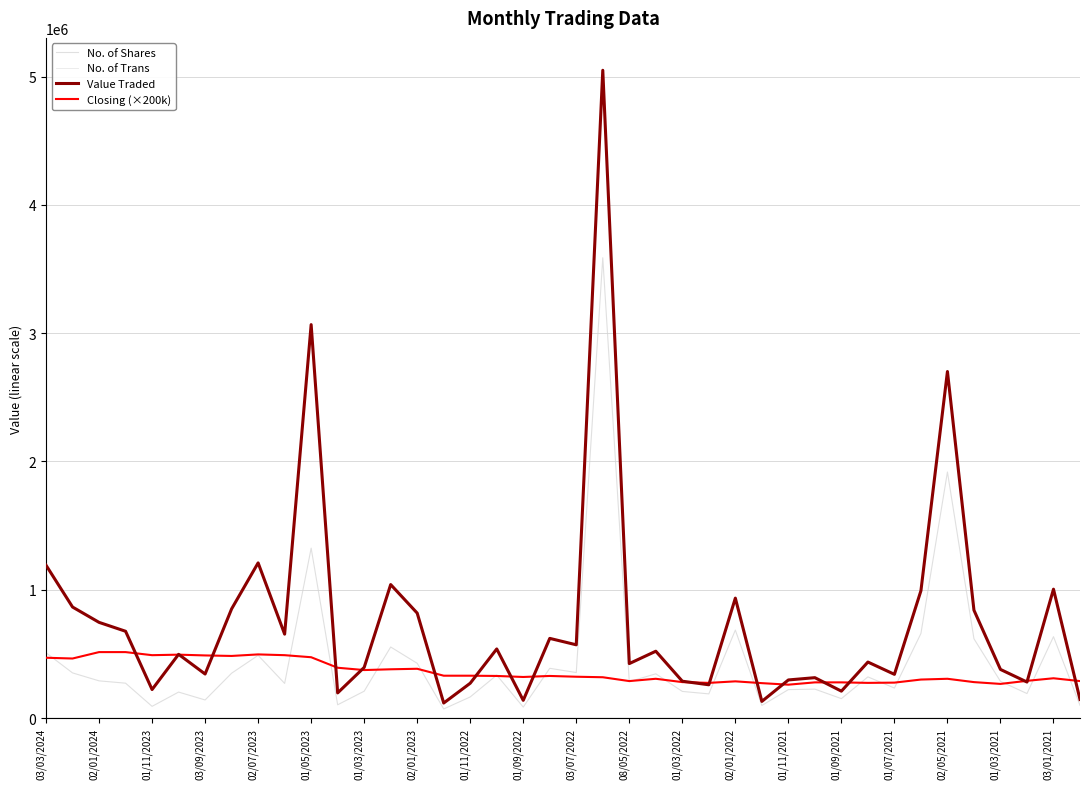

True or false: Value Traded and No. of Shares cross at least once.

False